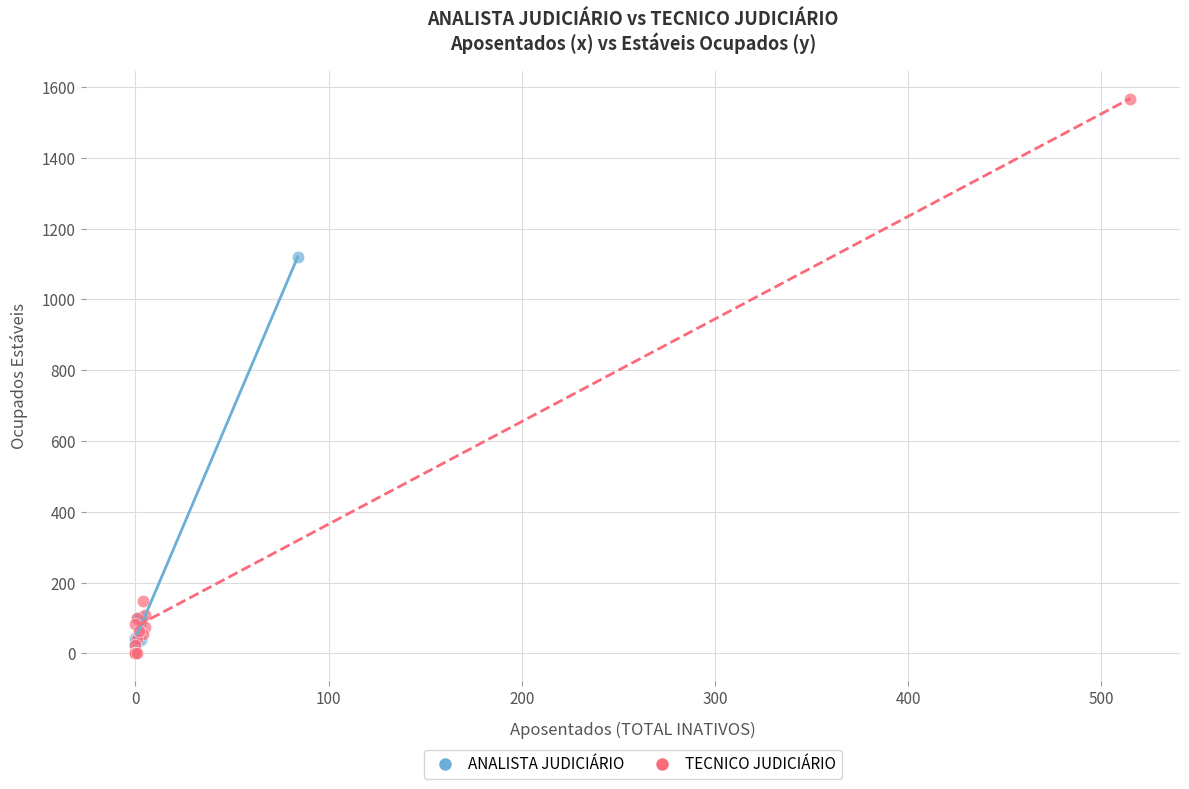

Which series has the largest Y range (max minus min)?

TECNICO JUDICIÁRIO